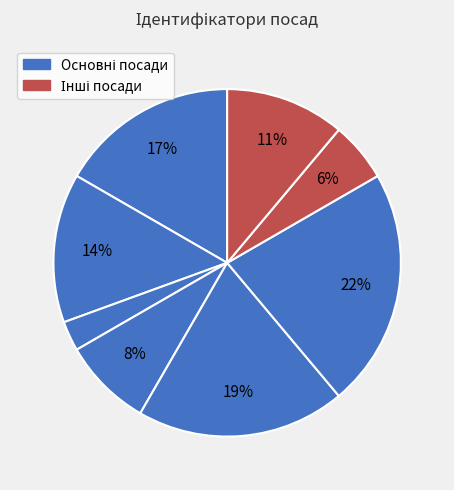

How many segments does this pie chart have?

8